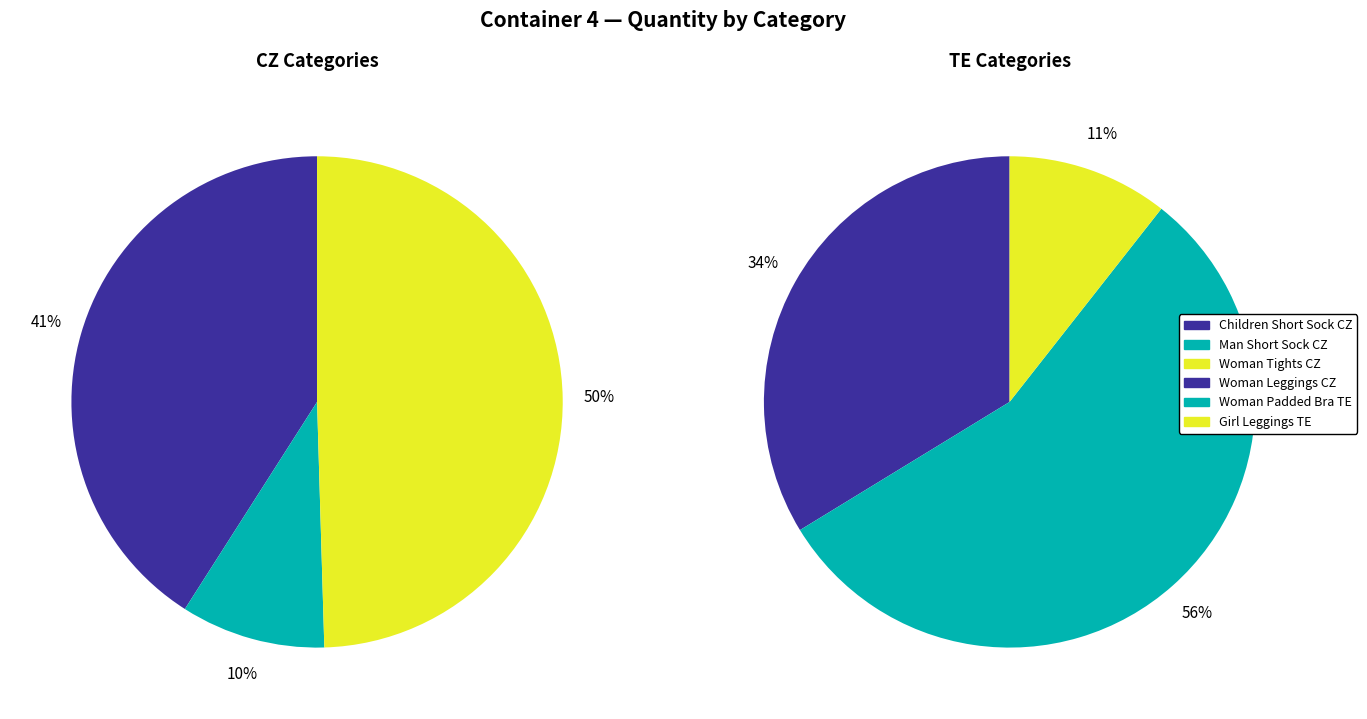

Rank the categories by value from highest to lowest.

Woman Tights CZ, Woman Padded Bra TE, Children Short Sock CZ, Woman Leggings CZ, Man Short Sock CZ, Girl Leggings TE